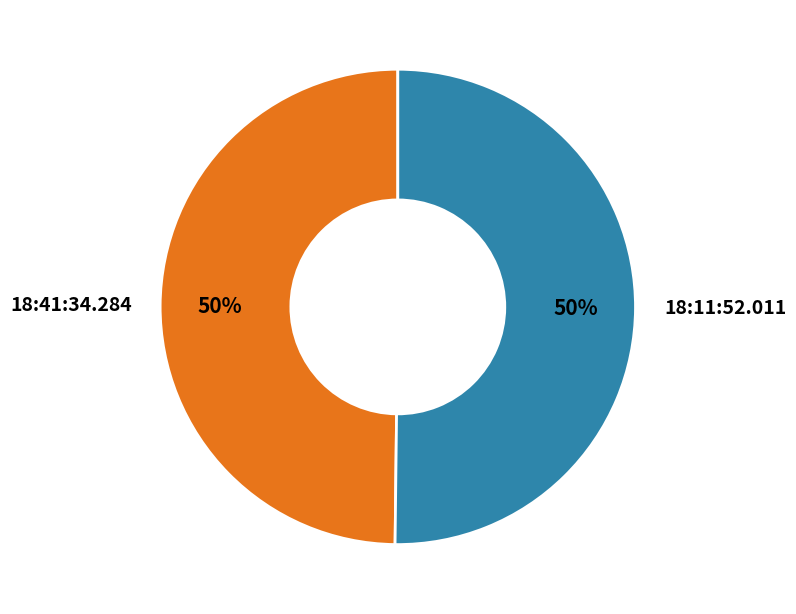

Combined, do 18:41:34.284 and 18:11:52.011 account for over 50%?

Yes